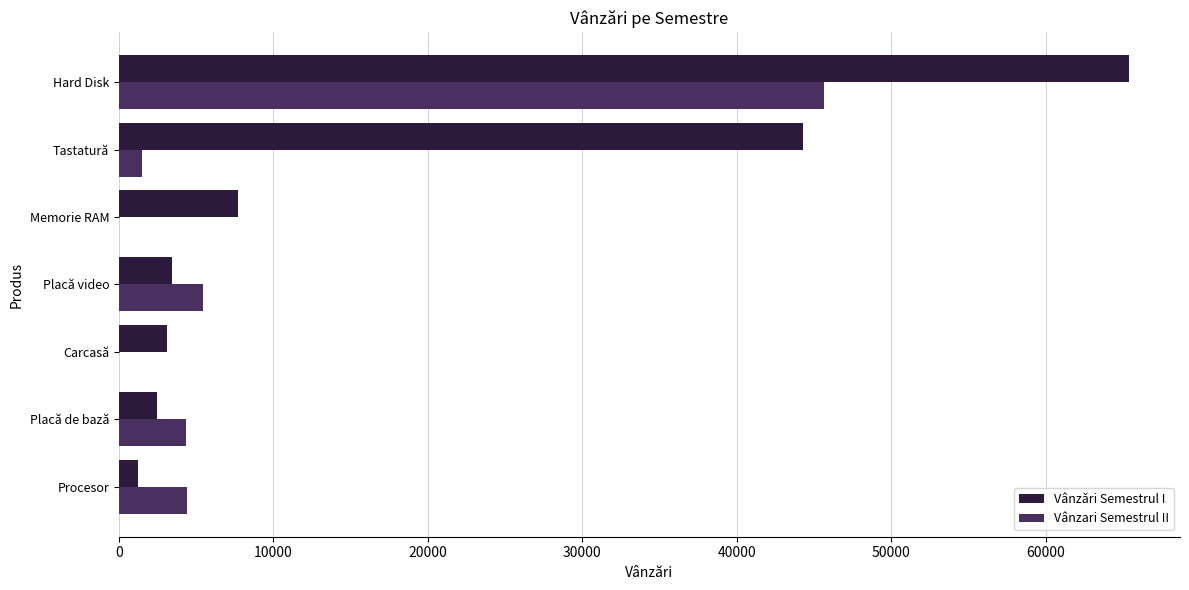

What is the sum of the Vânzari Semestrul II values at Tastatură and Placă video?

6967